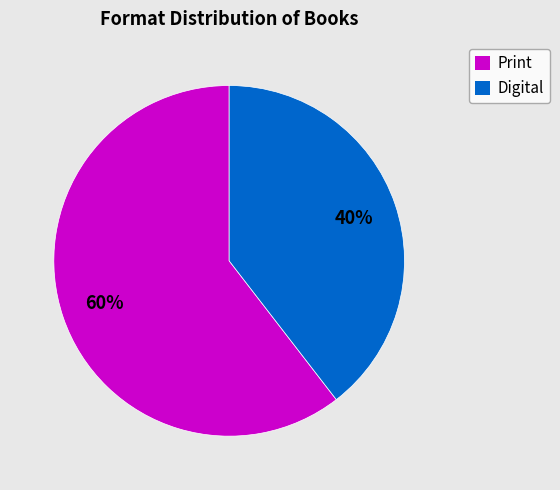

How many segments does this pie chart have?

2